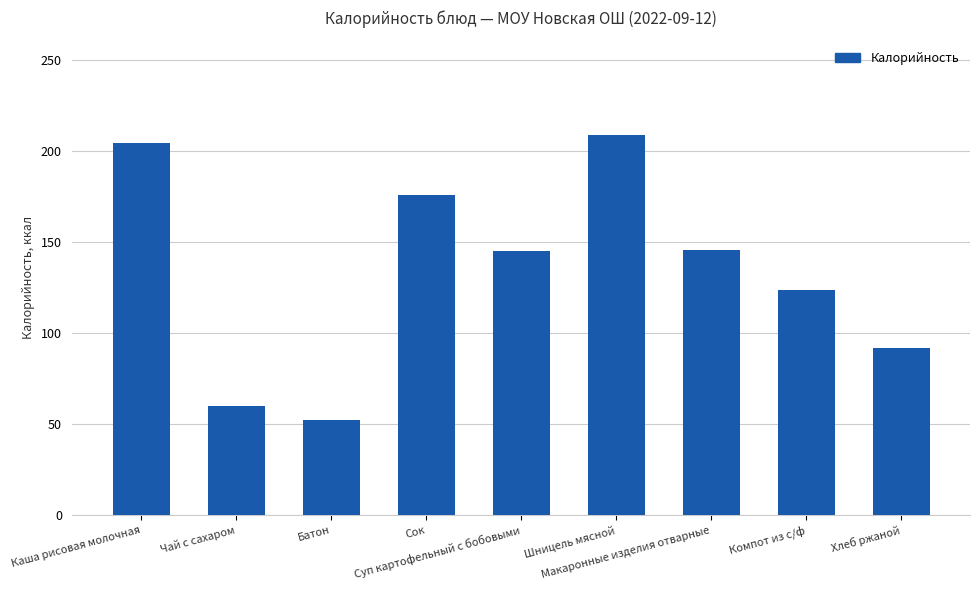

At which category does the chart reach its minimum across all series?

Батон